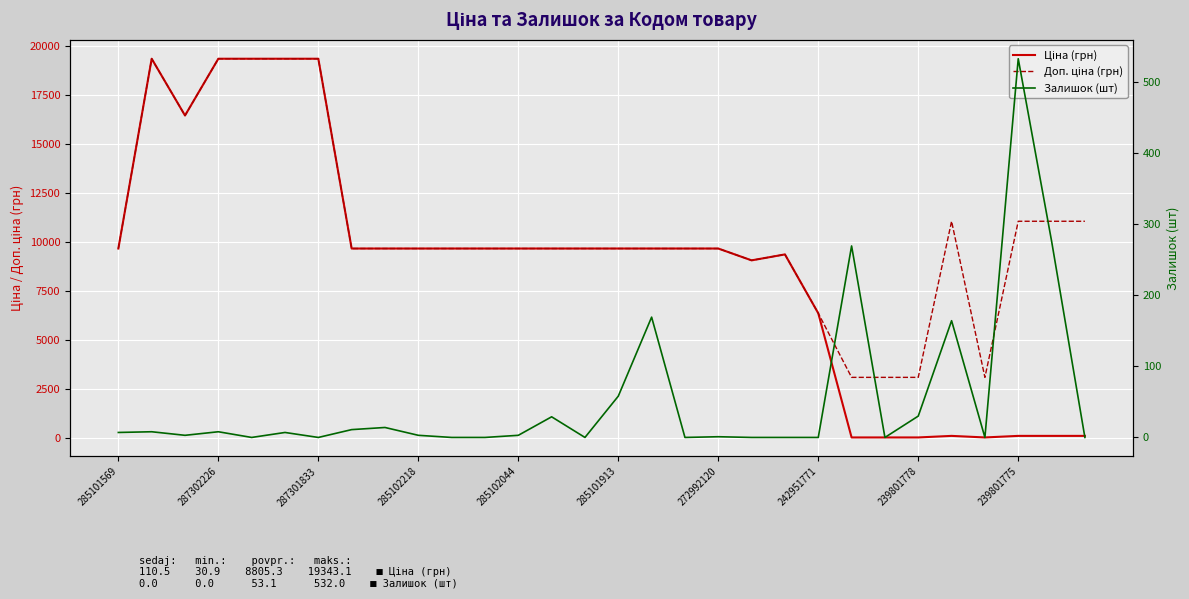

How many interior local peaks does the Доп. ціна (грн) series have?

3